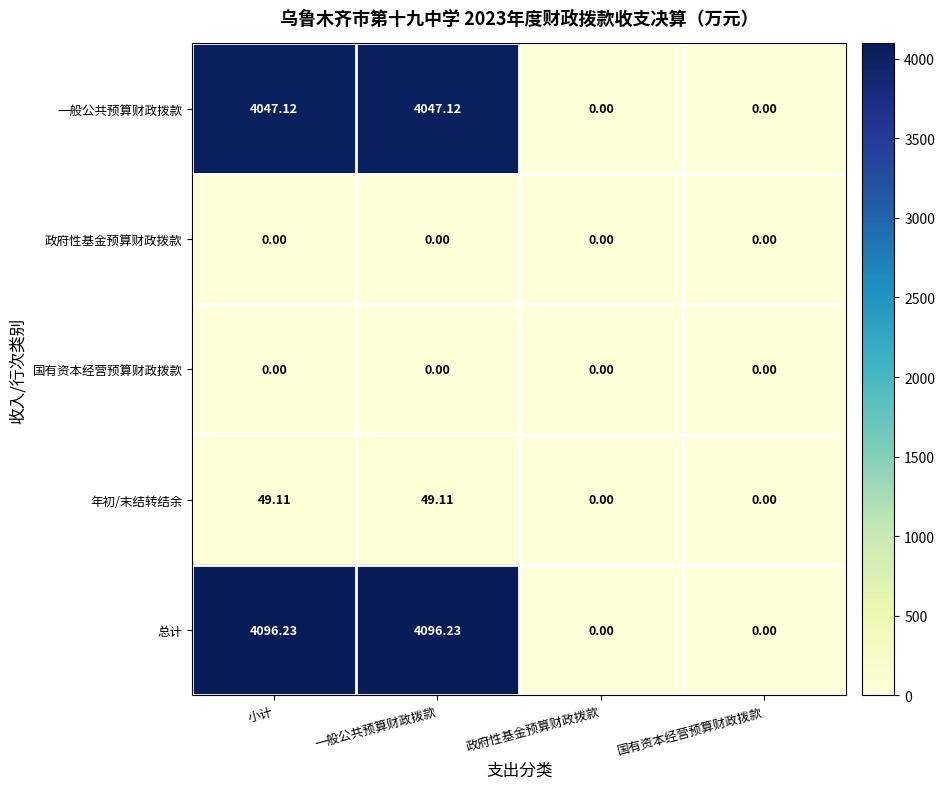

Which series has the largest total across all categories?

总计